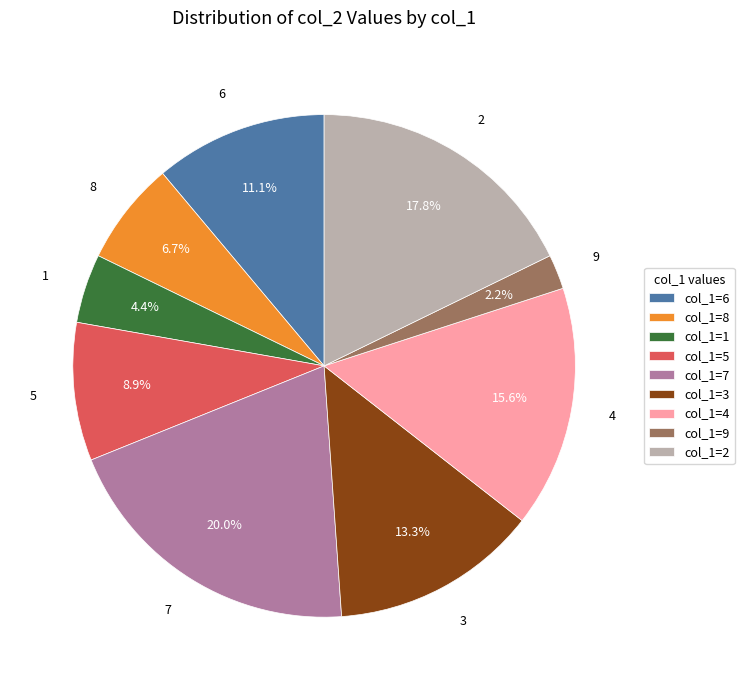

Rank the categories by value from highest to lowest.

col_1=7, col_1=2, col_1=4, col_1=3, col_1=6, col_1=5, col_1=8, col_1=1, col_1=9